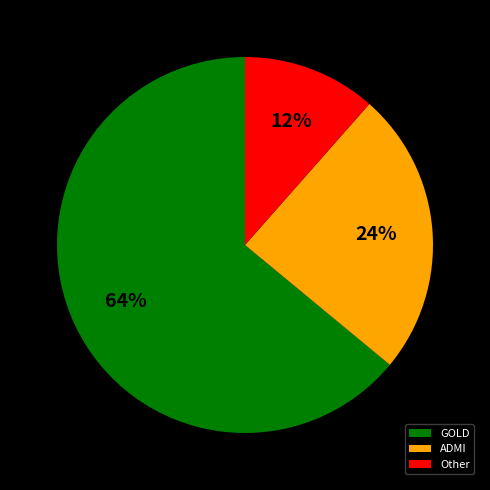

How many slices are in this pie chart?

3